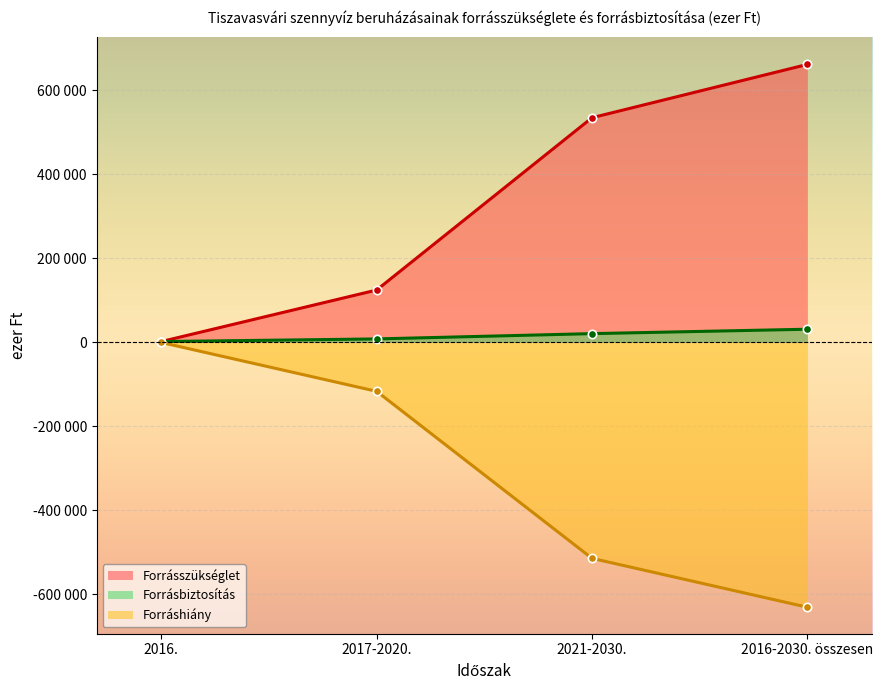

Rank the series by their average value, from highest to lowest.

Forrásszükséglet, Forrásbiztosítás, Forráshiány